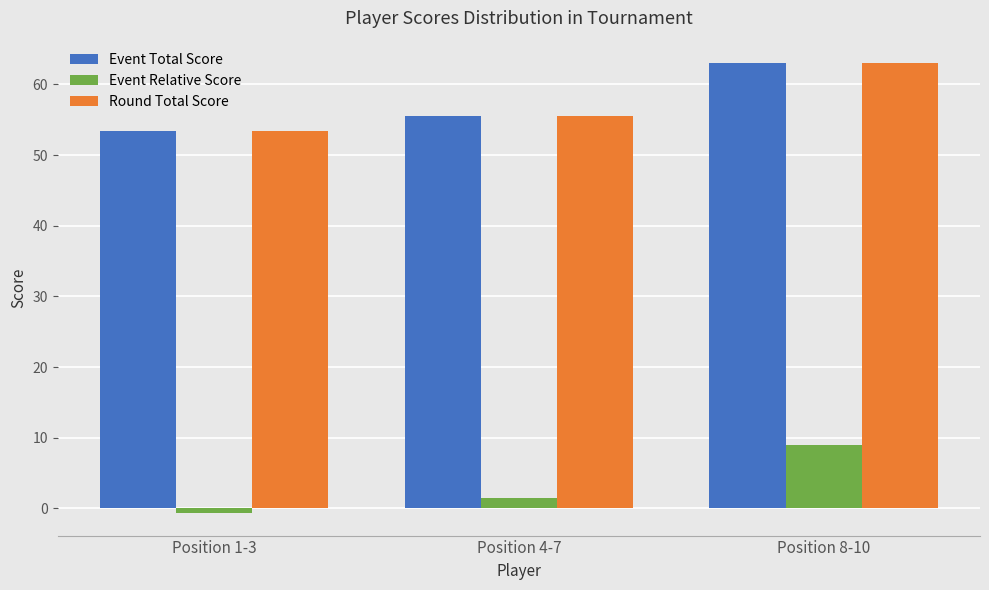

Is the value of Event Total Score at Position 4-7 greater than the value of Event Relative Score at Position 1-3?

Yes